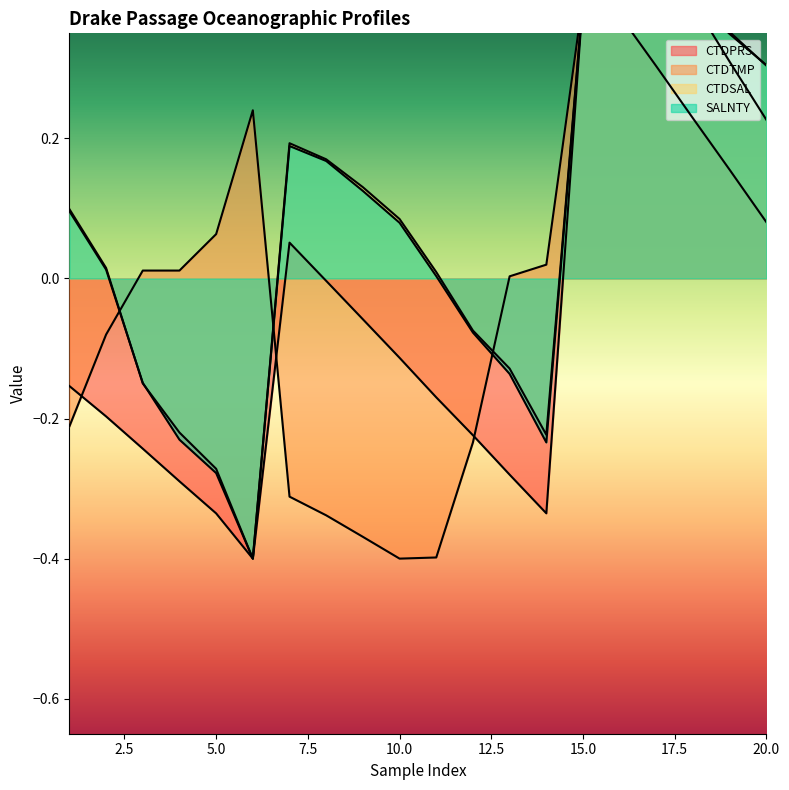

Between which two adjacent categories do CTDSAL and SALNTY first intersect?

2 and 3